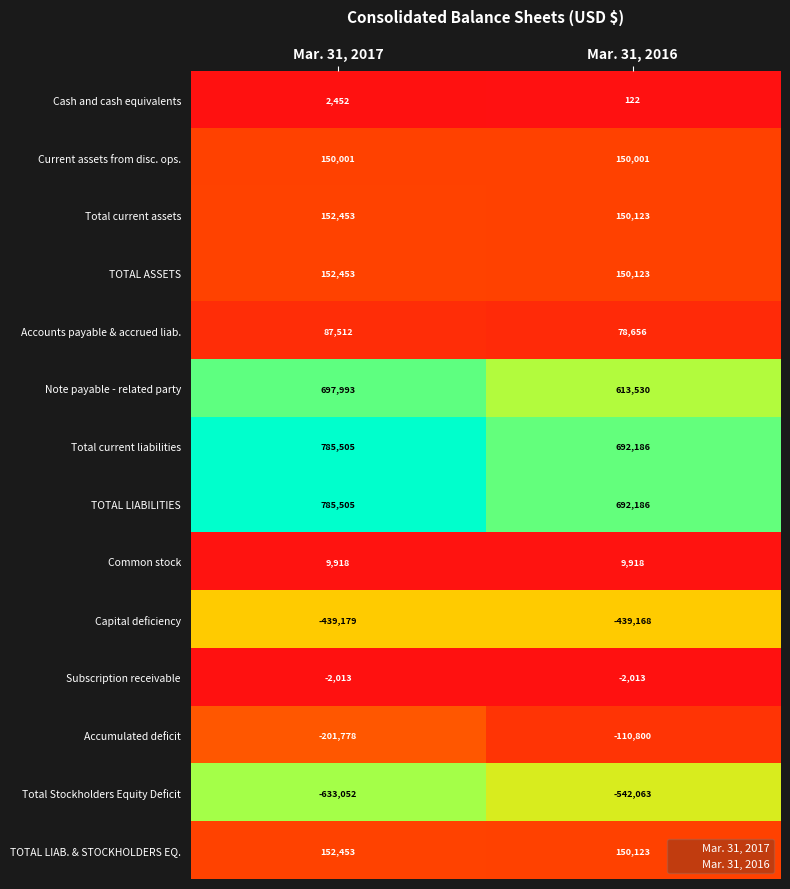

What is the smallest value displayed?

-633052